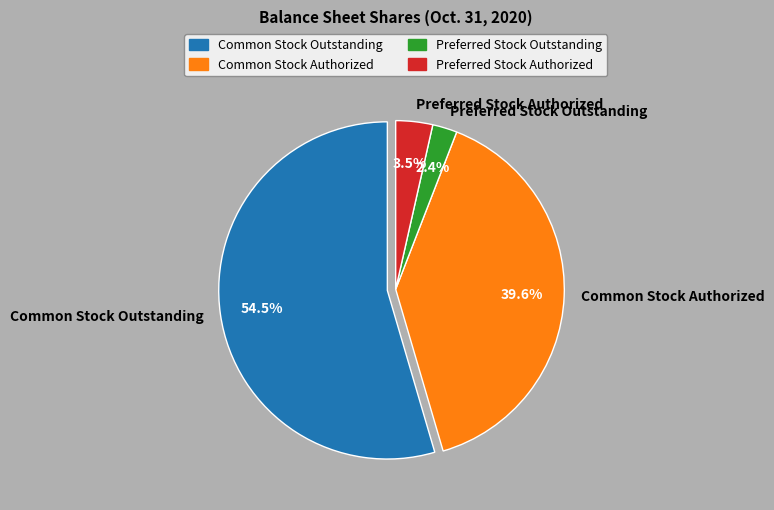

Approximately how many times larger is the value at Preferred Stock Authorized compared to Common Stock Authorized?

0.1